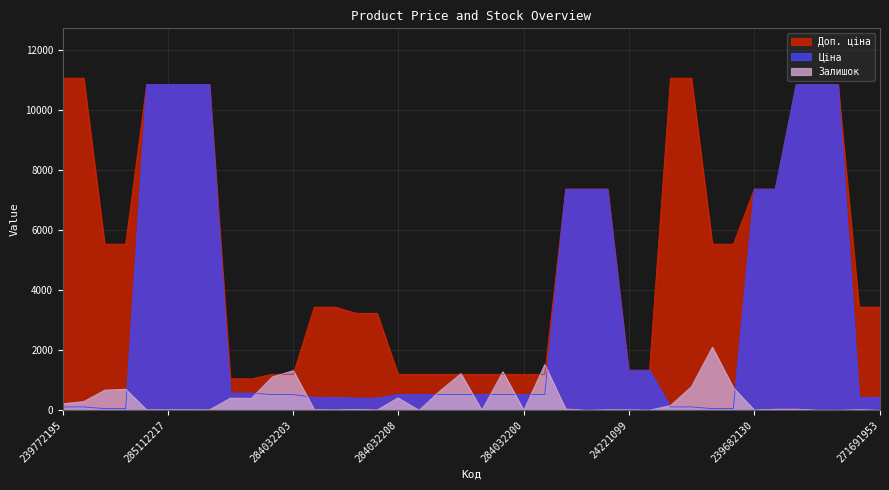

Reading left to right, list all the values displayed in this chart.

Доп. ціна: 11055.0	11055.0	5528.0	5528.0	10840.1	10840.1	10840.1	10840.1	1048.0	1048.0	1197.0	1197.0	3434.6	3434.6	3228.8	3228.8	1197.0	1197.0	1197.0	1197.0	1197.0	1197.0	1197.0	1197.0	7360.2	7360.2	7360.2	1333.0	1333.0	11055.0	11055.0	5528.0	5528.0	7360.2	7360.2	10840.1	10840.1	10840.1	3434.6	3434.6
Ціна: 110.5	110.5	55.3	55.3	10840.1	10840.1	10840.1	10840.1	571.6	571.6	522.2	522.2	429.3	429.3	403.6	403.6	522.2	522.2	522.2	522.2	522.2	522.2	522.2	522.2	7360.2	7360.2	7360.2	1332.7	1332.7	110.5	110.5	55.3	55.3	7360.2	7360.2	10840.1	10840.1	10840.1	429.3	429.3
Залишок: 218.0	290.0	670.0	702.0	17.0	17.0	17.0	15.0	405.0	398.0	1110.0	1319.0	22.0	13.0	30.0	10.0	414.0	0.0	646.0	1219.0	0.0	1281.0	0.0	1520.0	43.0	0.0	17.0	16.0	4.0	156.0	786.0	2100.0	751.0	10.0	34.0	38.0	3.0	0.0	19.0	0.0